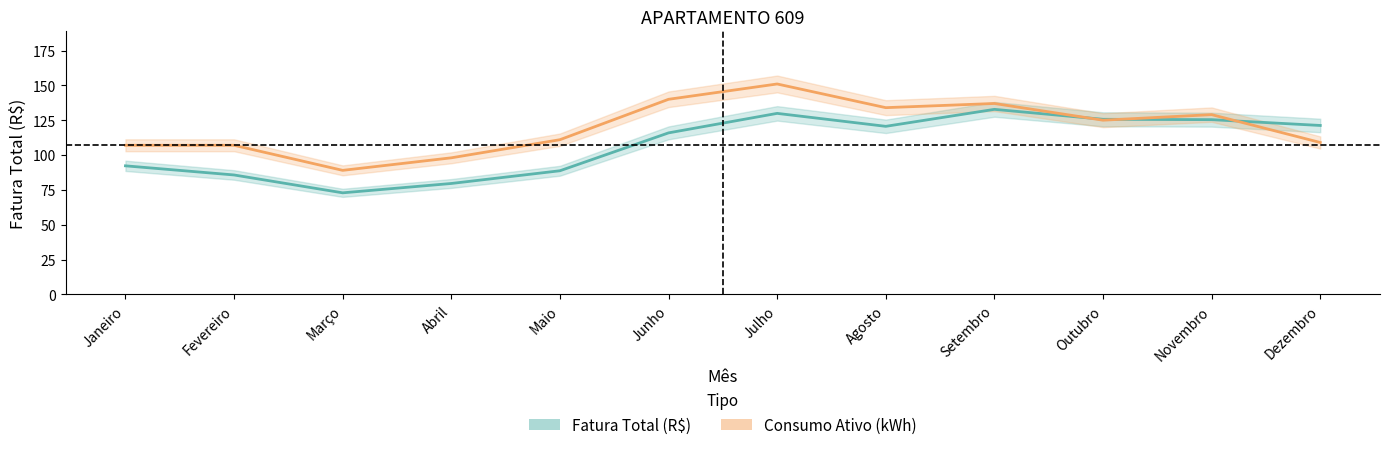

Rank the series by their average value, from highest to lowest.

Consumo Ativo (kWh), Fatura Total (R$)